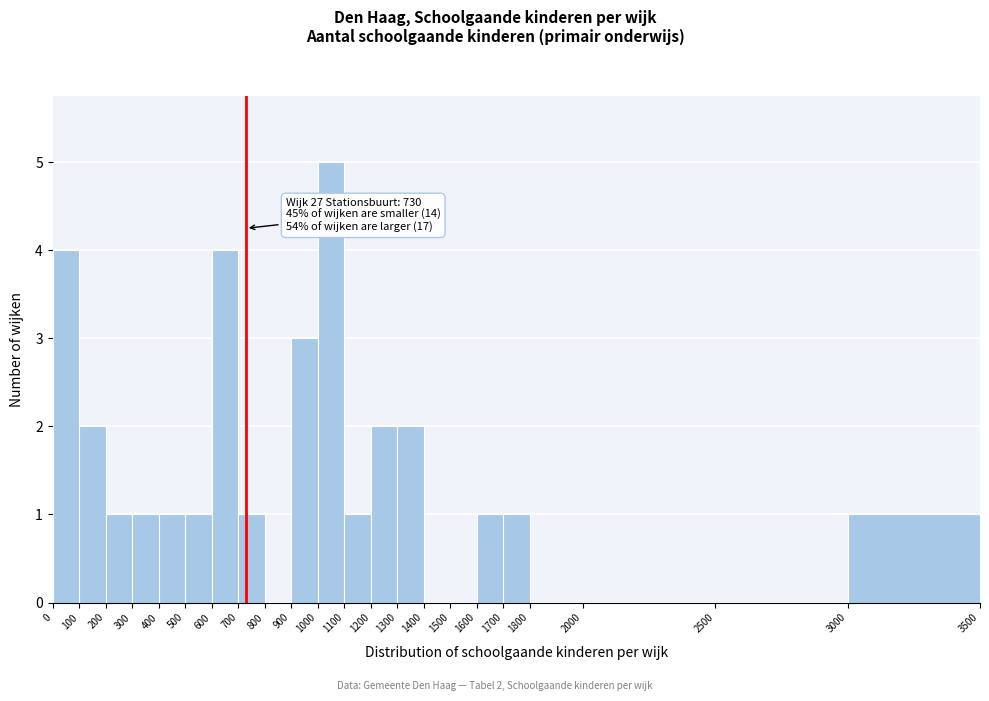

Over which range of the x-axis is the bar tallest?

1000 to 1100